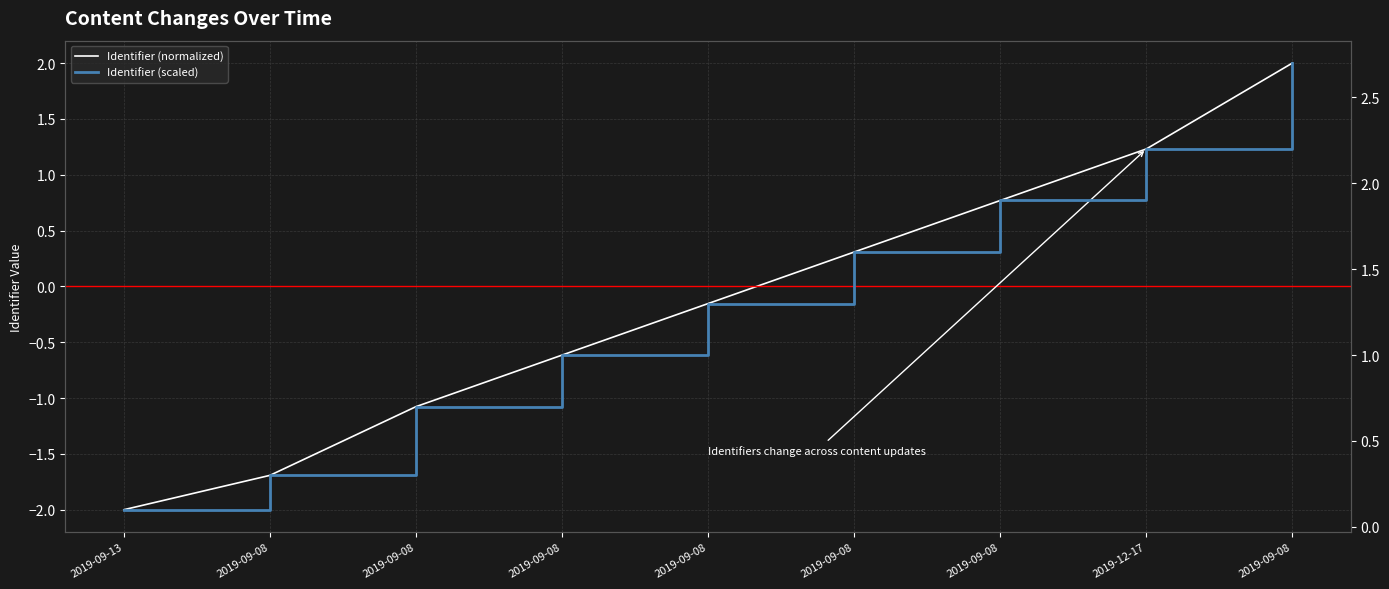

What is the approximate value of Identifier (normalized) at 2019-09-08?

-1.1